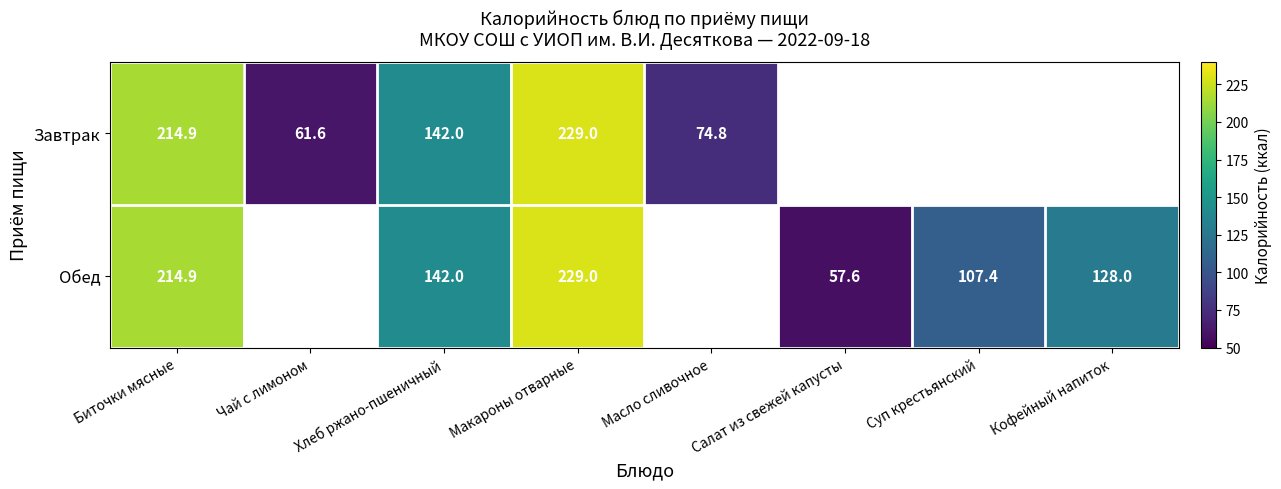

What is the sum of the Завтрак values at Масло сливочное and Чай с лимоном?

136.4